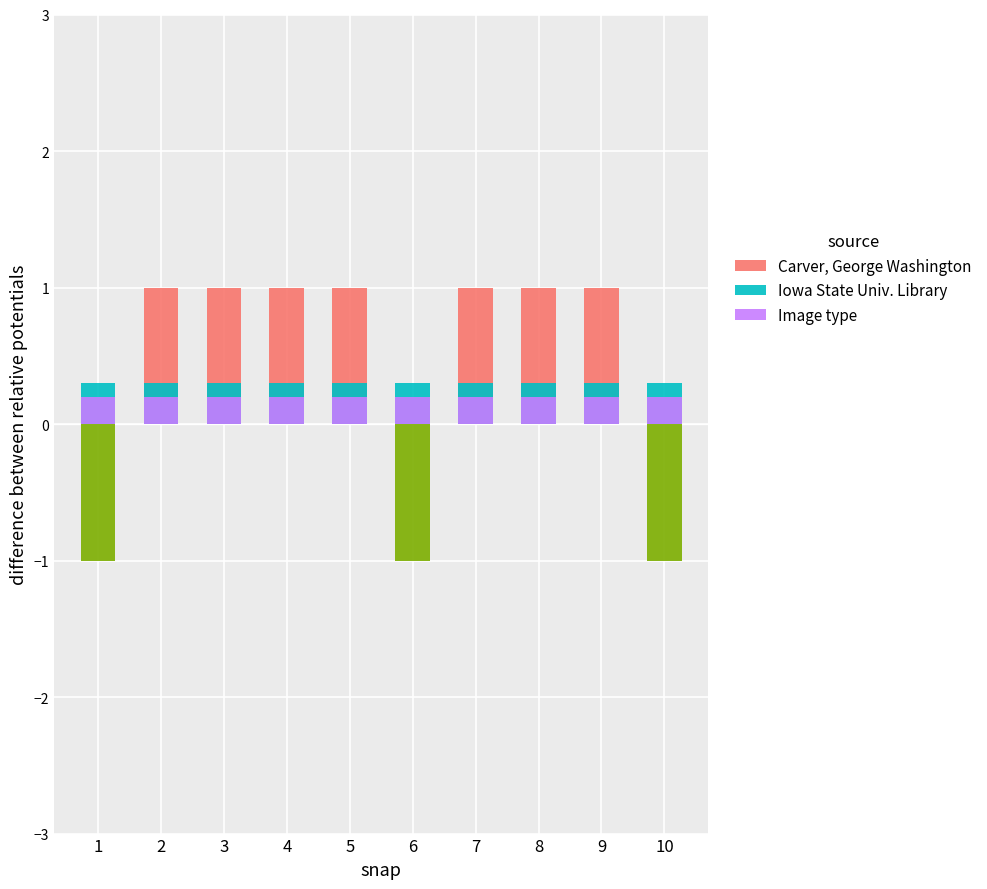

What is the value of the Image type bar at the 2nd from the left?

0.2